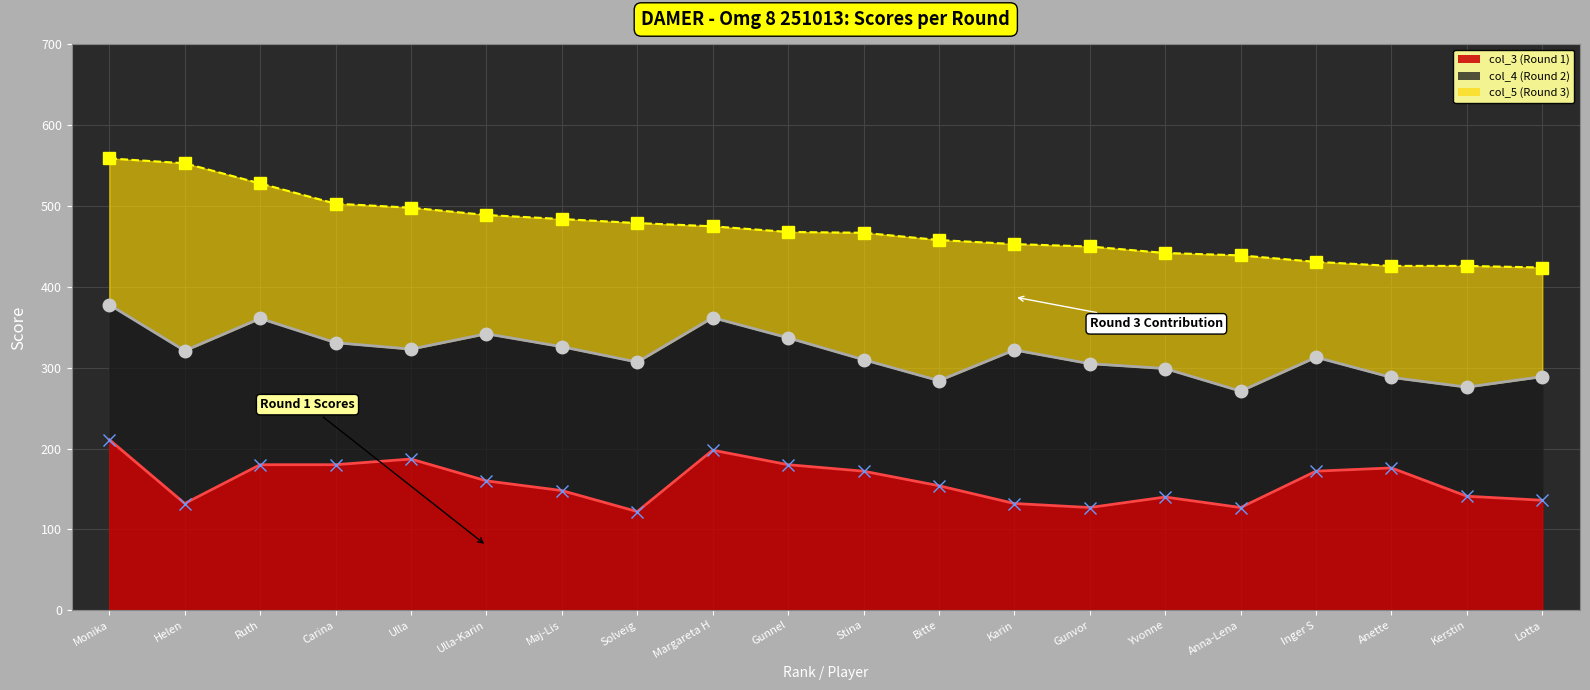

At which category is the sum across all series the highest?

Monika